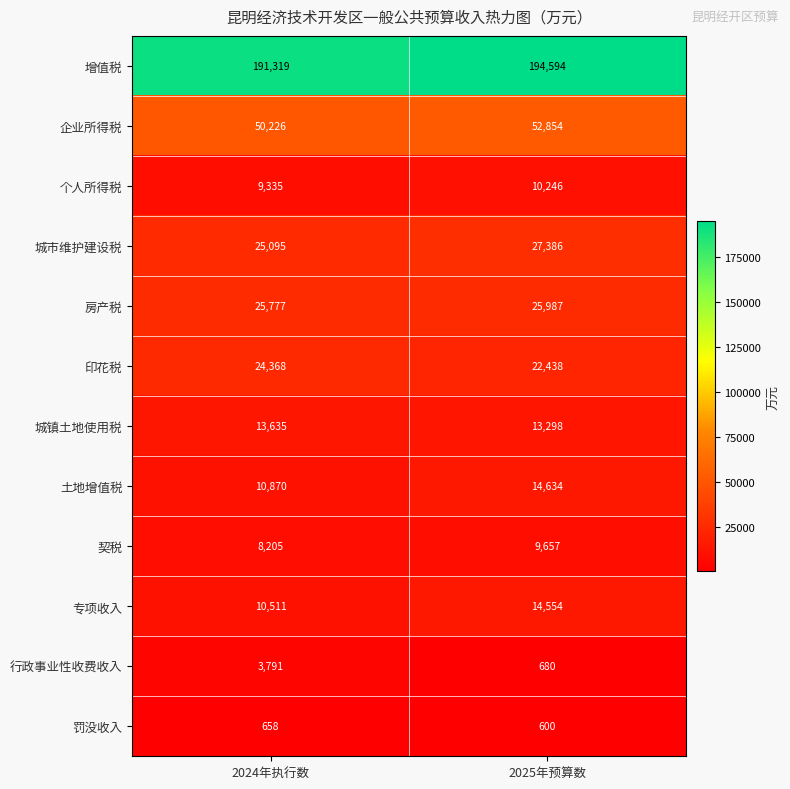

What is the spread (max minus min) of values at 2025年预算数?

193994